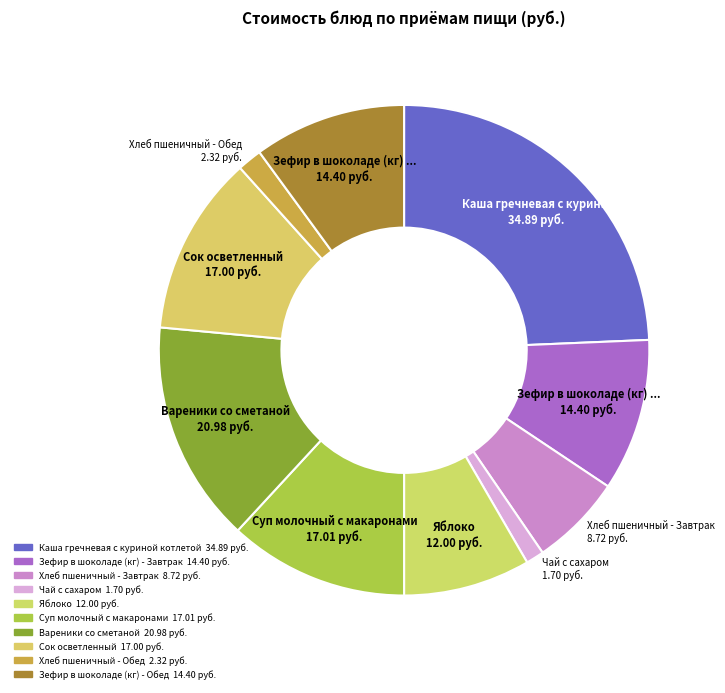

How many segments does this pie chart have?

10